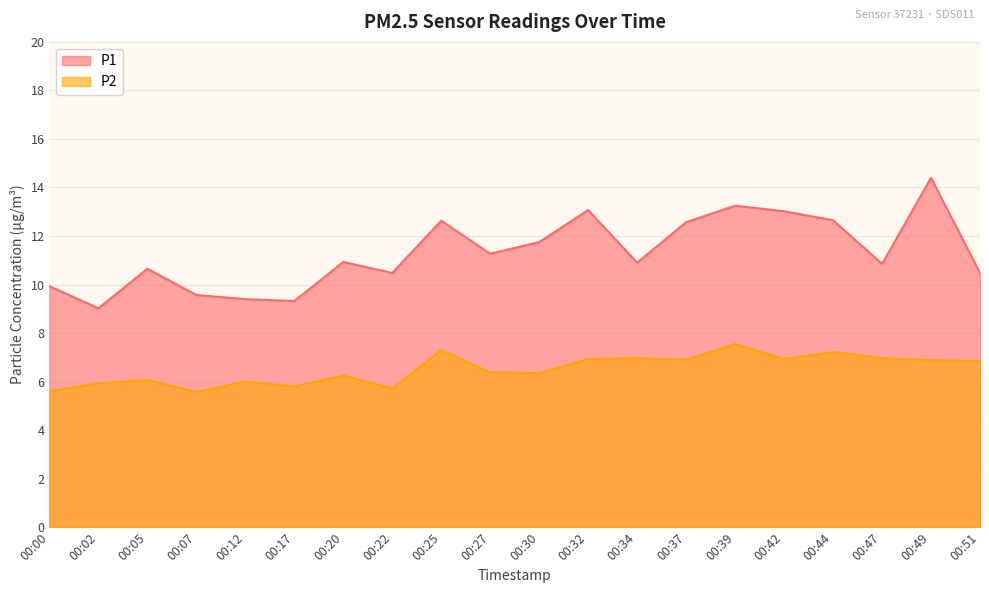

How many interior local valleys does the P2 series have?

6